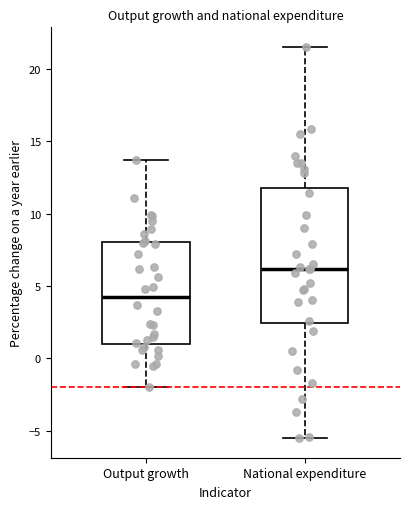

Comparing the boxes themselves (not the whiskers), which one is the tallest?

National expenditure